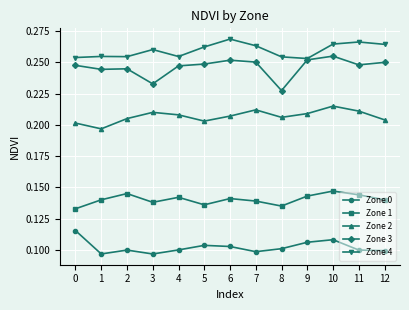

True or false: Zone 1 has more than 1 interior local peaks.

True